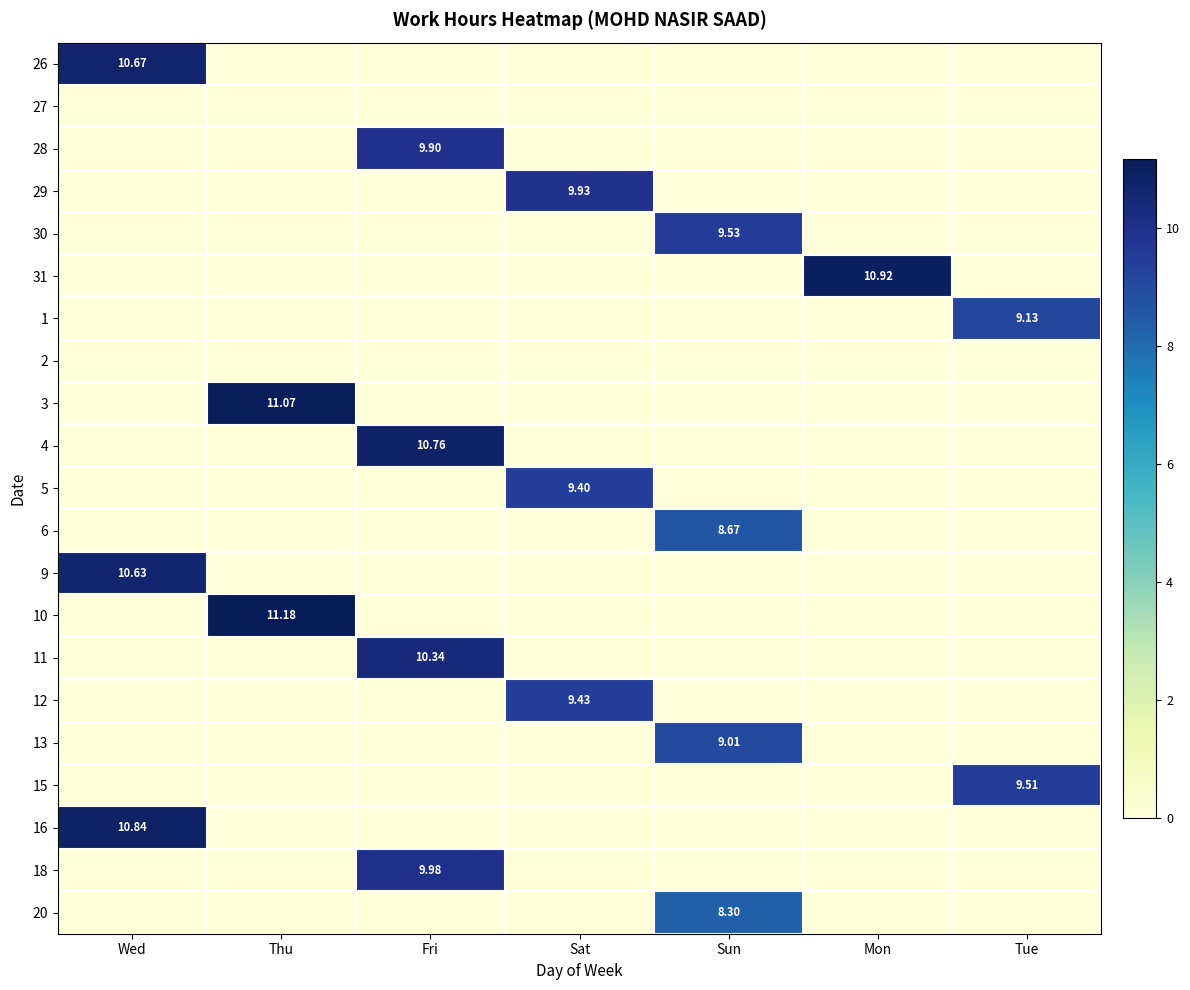

Is the value of 10 at Wed greater than the value of 18 at Tue?

No